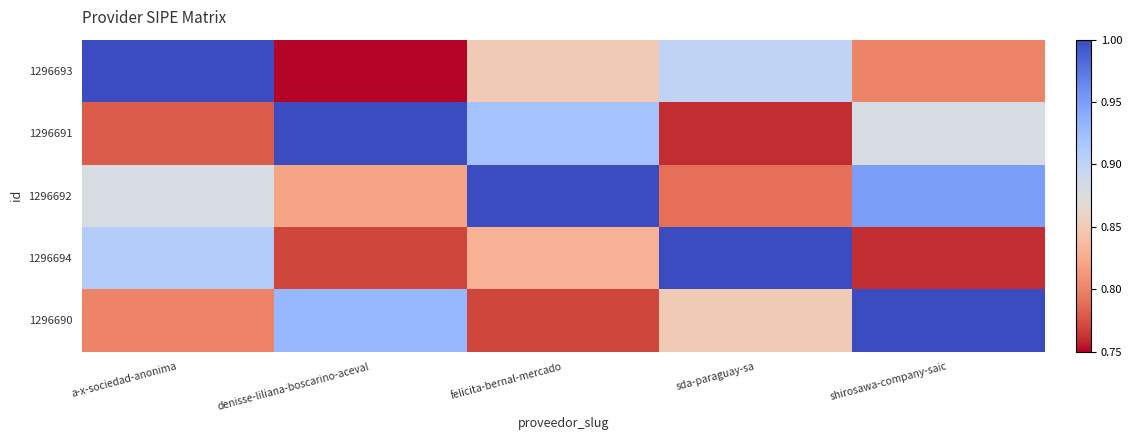

Rank the series at sda-paraguay-sa from lowest to highest value.

1296691, 1296692, 1296690, 1296693, 1296694